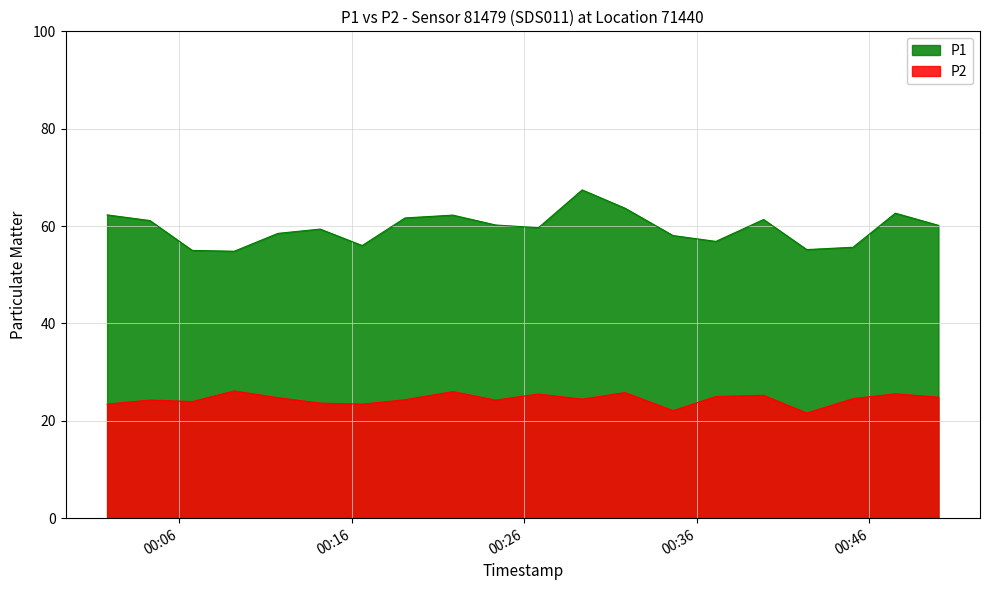

How many interior local valleys does the P1 series have?

5